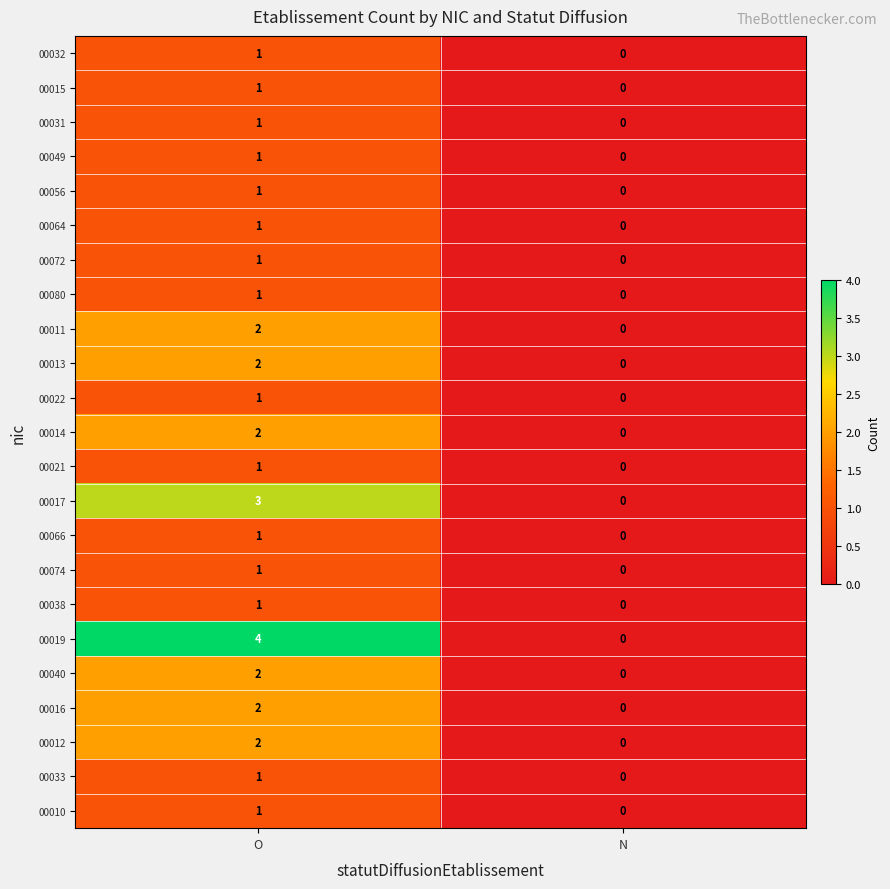

Is it true that 00010 equals 0 at N?

True